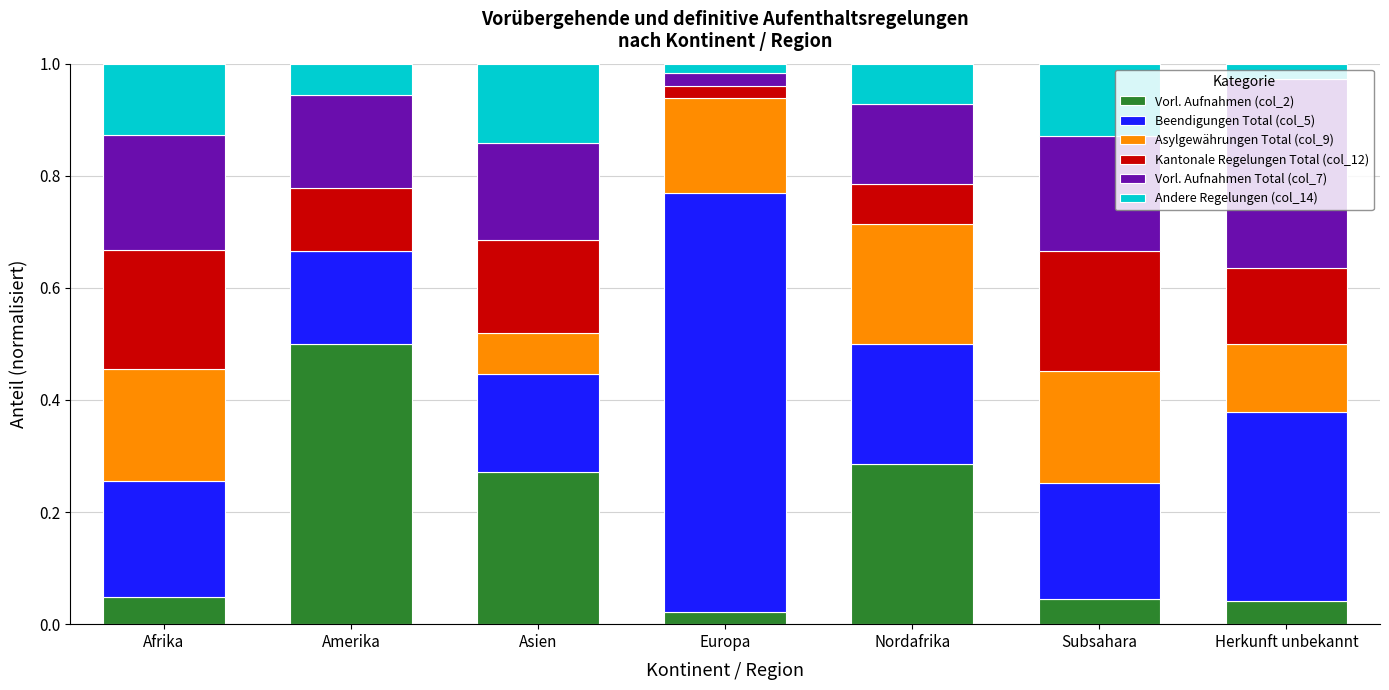

What is the highest value of the Vorl. Aufnahmen (col_2) series?

0.5